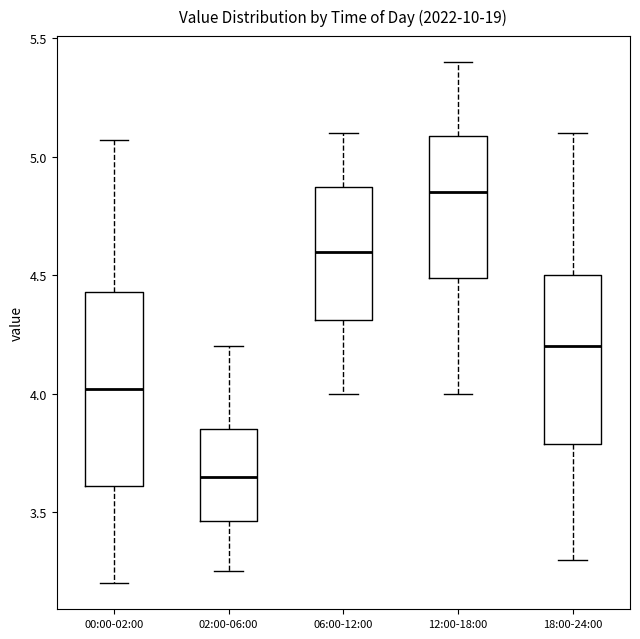

Reading left to right, read every box against the y-axis: the position of its median line, the range the box covers, and the ends of its whiskers. The values are not printed on the chart, so give them approximately, as read against the axis.

00:00-02:00: median 4.00, box 3.60 to 4.45, whiskers 3.20 to 5.05
02:00-06:00: median 3.65, box 3.45 to 3.85, whiskers 3.25 to 4.20
06:00-12:00: median 4.60, box 4.30 to 4.90, whiskers 4.00 to 5.10
12:00-18:00: median 4.85, box 4.50 to 5.10, whiskers 4.00 to 5.40
18:00-24:00: median 4.20, box 3.80 to 4.50, whiskers 3.30 to 5.10